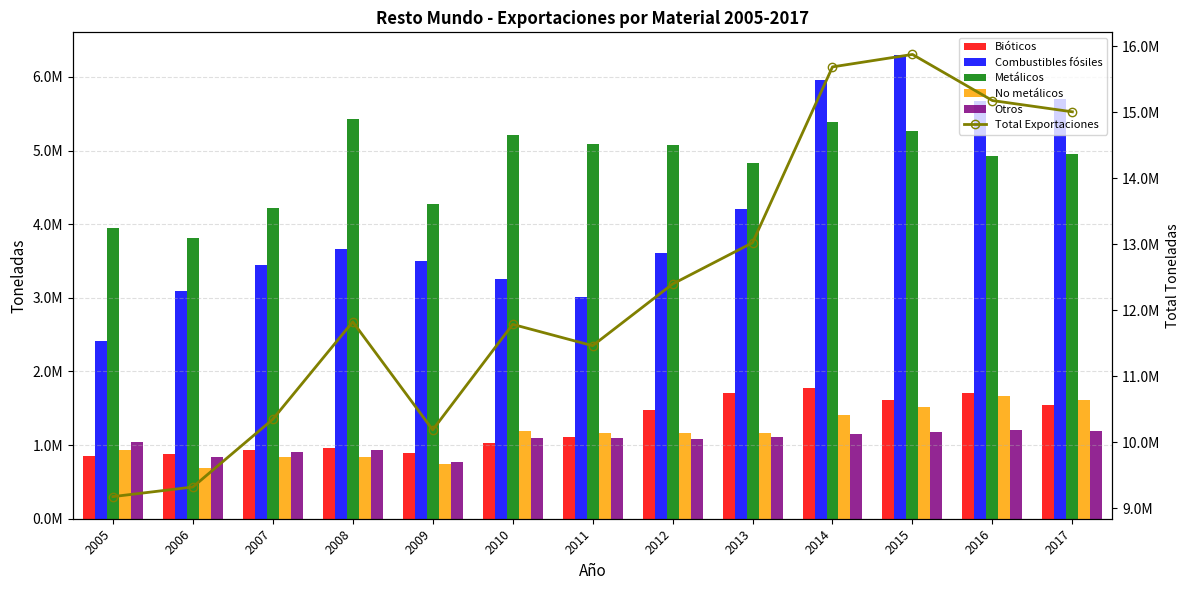

Reading left to right, what are all the values shown in this chart?

Bióticos: 845990.0	878062.3	934612.8	962629.3	894232.8	1029596.1	1103515.6	1470912.0	1705799.4	1776512.7	1619012.3	1706600.9	1546524.2
Combustibles fósiles: 2418425.8	3088851.4	3439511.8	3657365.4	3502497.6	3252702.3	3014082.4	3613389.6	4212603.9	5958134.7	6290413.7	5678067.2	5701367.1
Metálicos: 3941155.6	3815837.5	4226109.6	5422679.6	4280477.7	5204785.4	5090754.0	5070225.0	4827979.4	5389415.3	5270287.3	4924146.0	4950529.7
No metálicos: 931923.7	694423.9	843615.6	842952.8	740086.6	1195849.5	1158609.0	1164537.1	1169126.8	1411291.3	1522709.6	1669337.3	1615893.1
Otros: 1038915.1	845003.2	904493.5	939004.0	770068.5	1103005.4	1095688.8	1078166.1	1107186.2	1151183.5	1172477.1	1198359.7	1191352.7
Total Exportaciones: 9176410.3	9322178.3	10348343.2	11824631.0	10187363.1	11785938.6	11462649.9	12397229.9	13022695.7	15686537.6	15874899.9	15176511.1	15005666.9